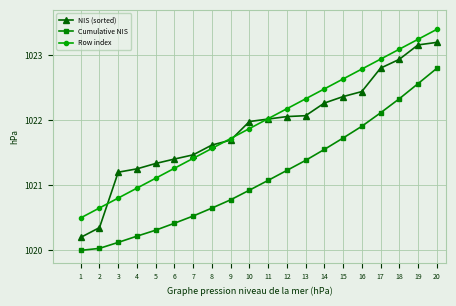

At which label does NIS (sorted) first exceed 1022?

11